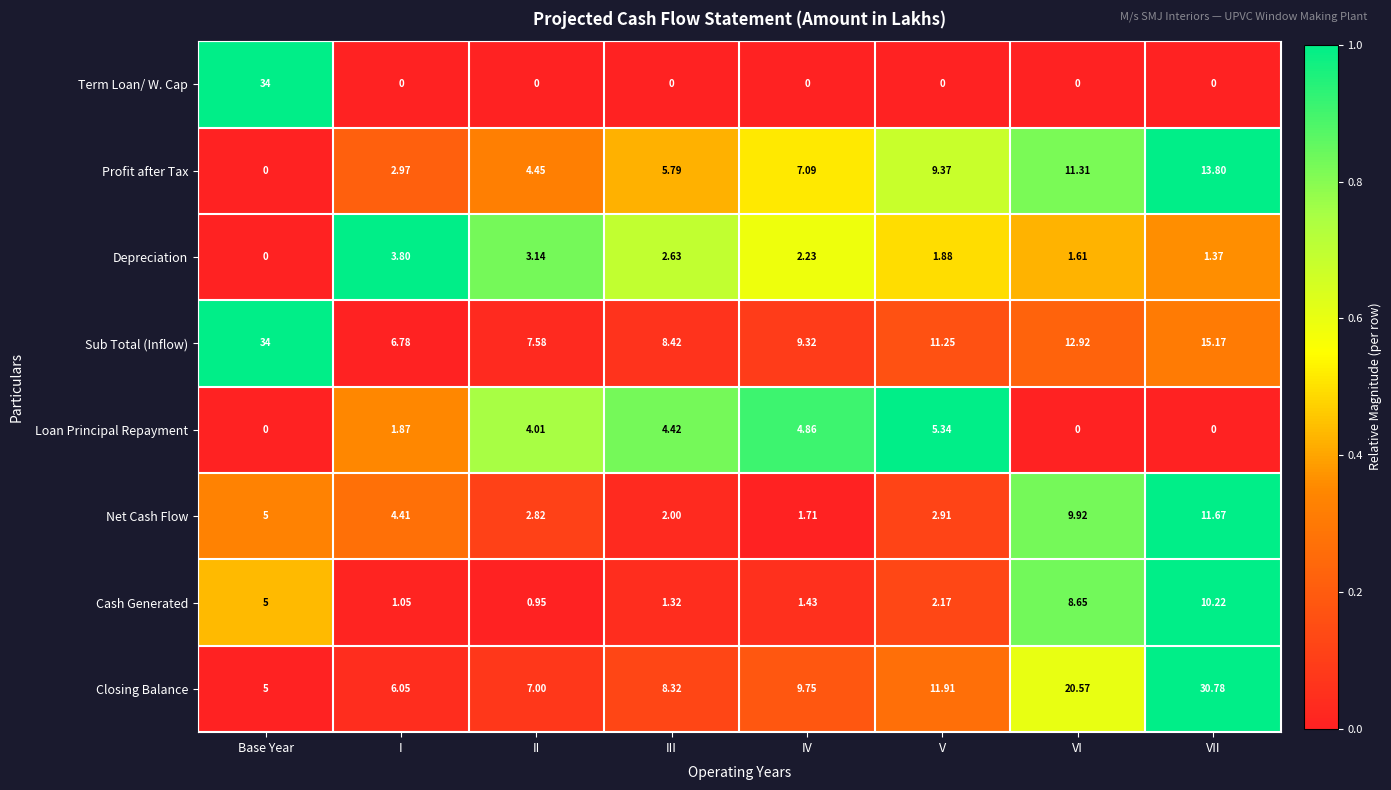

What is the difference between the highest and lowest values at II?

7.6